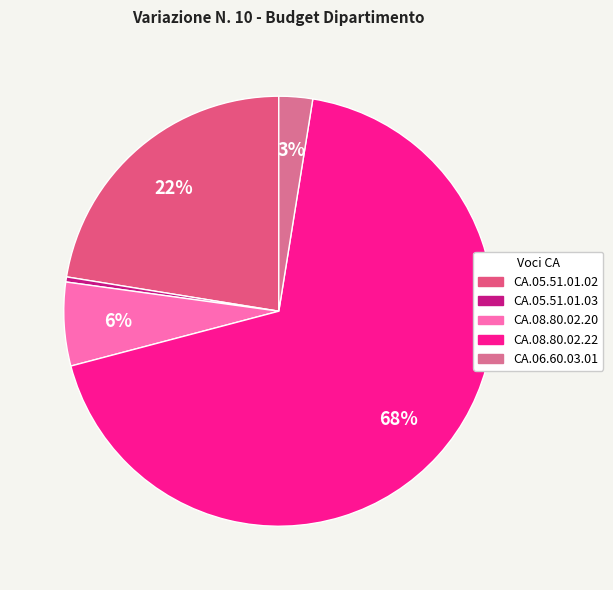

To the nearest percent, what is the combined percentage of CA.06.60.03.01 and CA.08.80.02.22?

71%